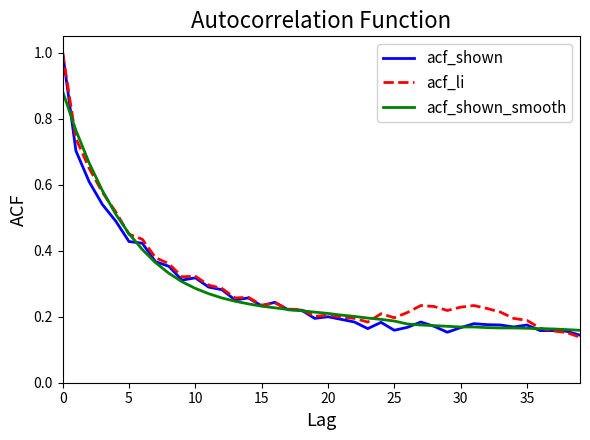

Does the chart have visible grid lines?

No